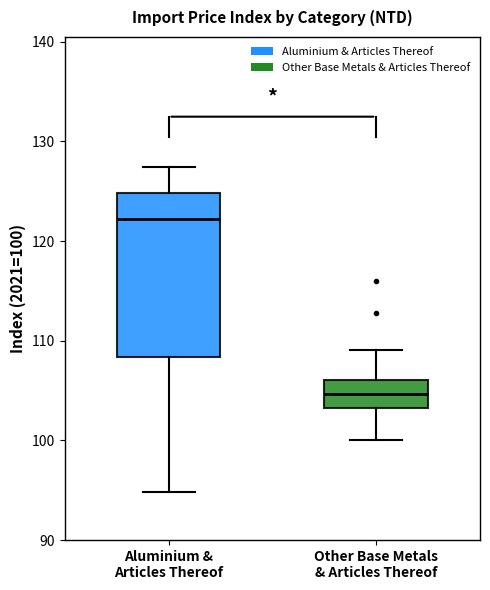

Where does the median line of the box for Other Base Metals & Articles Thereof sit on the y-axis? The values are not printed on the chart, so give them approximately, as read against the axis.

105